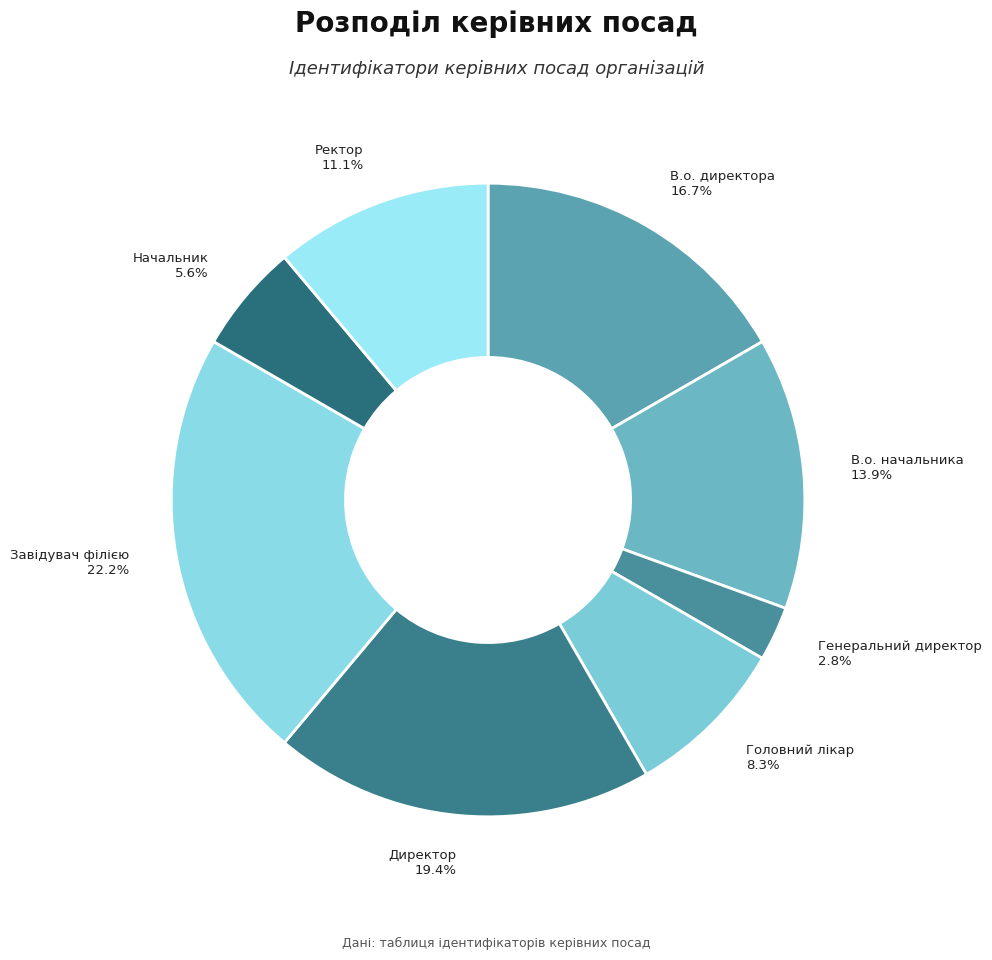

Does Завідувач філією account for over 50% of the chart?

No